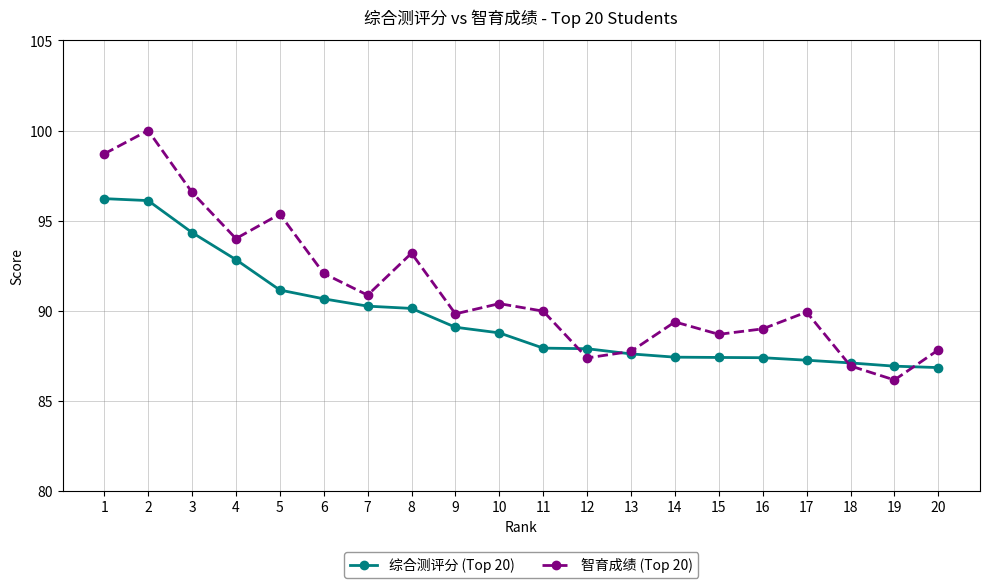

Rank the series by their maximum value, from lowest to highest.

综合测评分 (Top 20), 智育成绩 (Top 20)